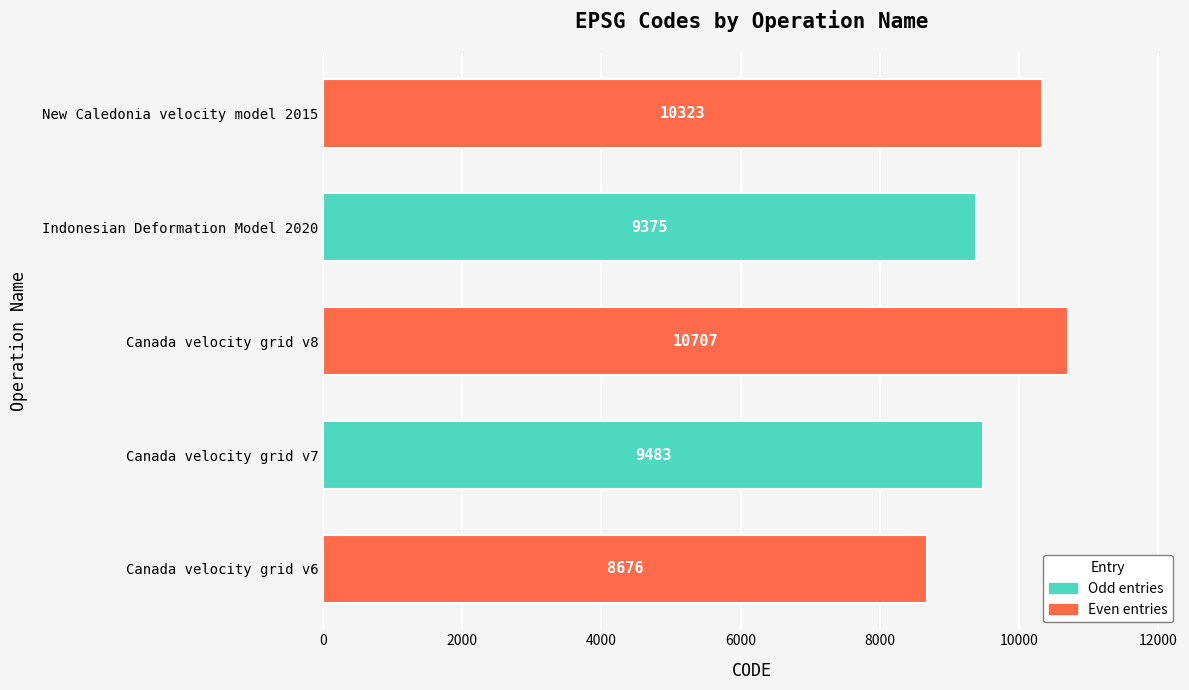

What is the change in value from Canada velocity grid v8 to New Caledonia velocity model 2015?

-384